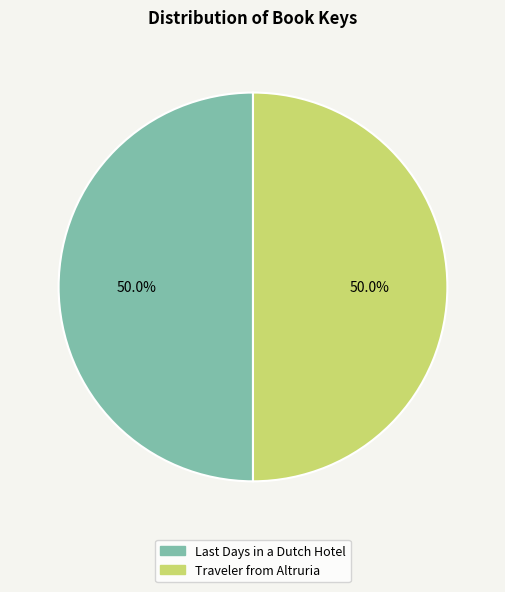

How many slices are in this pie chart?

2